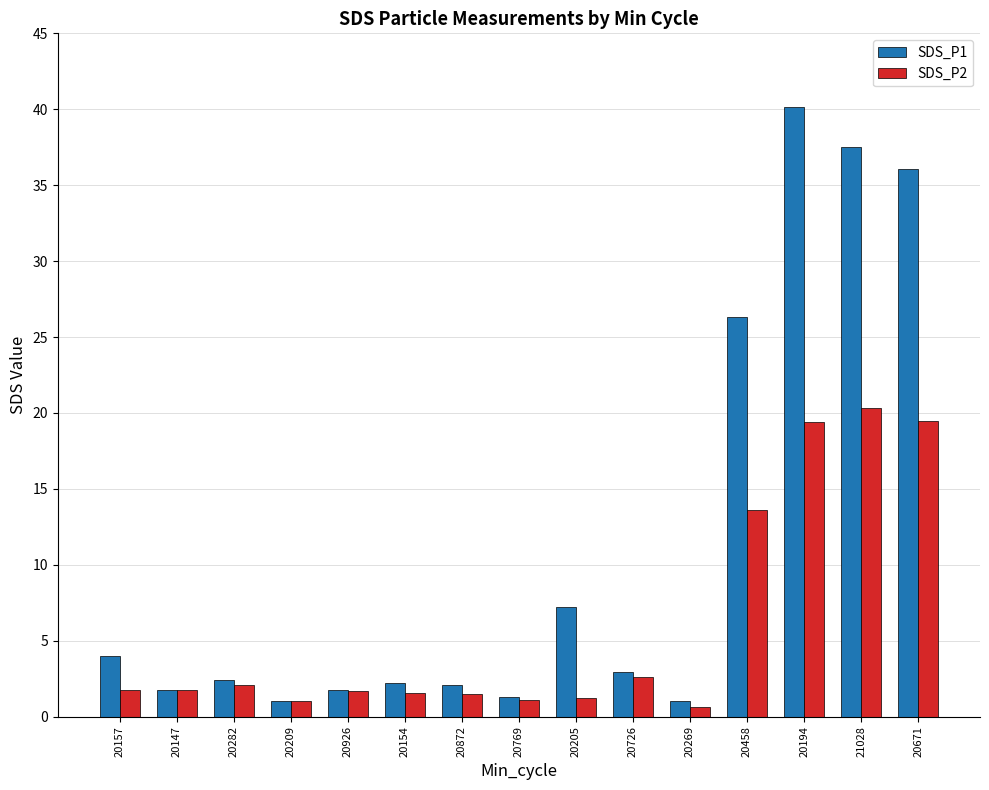

Is the value of SDS_P2 at 20926 greater than the value of SDS_P1 at 20205?

No